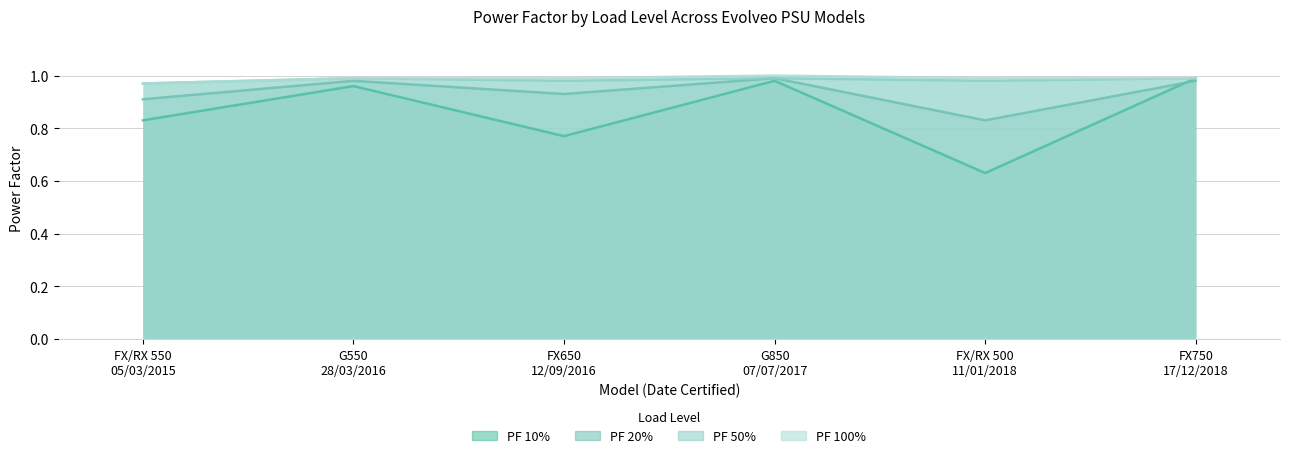

How many lines are shown in the chart?

4